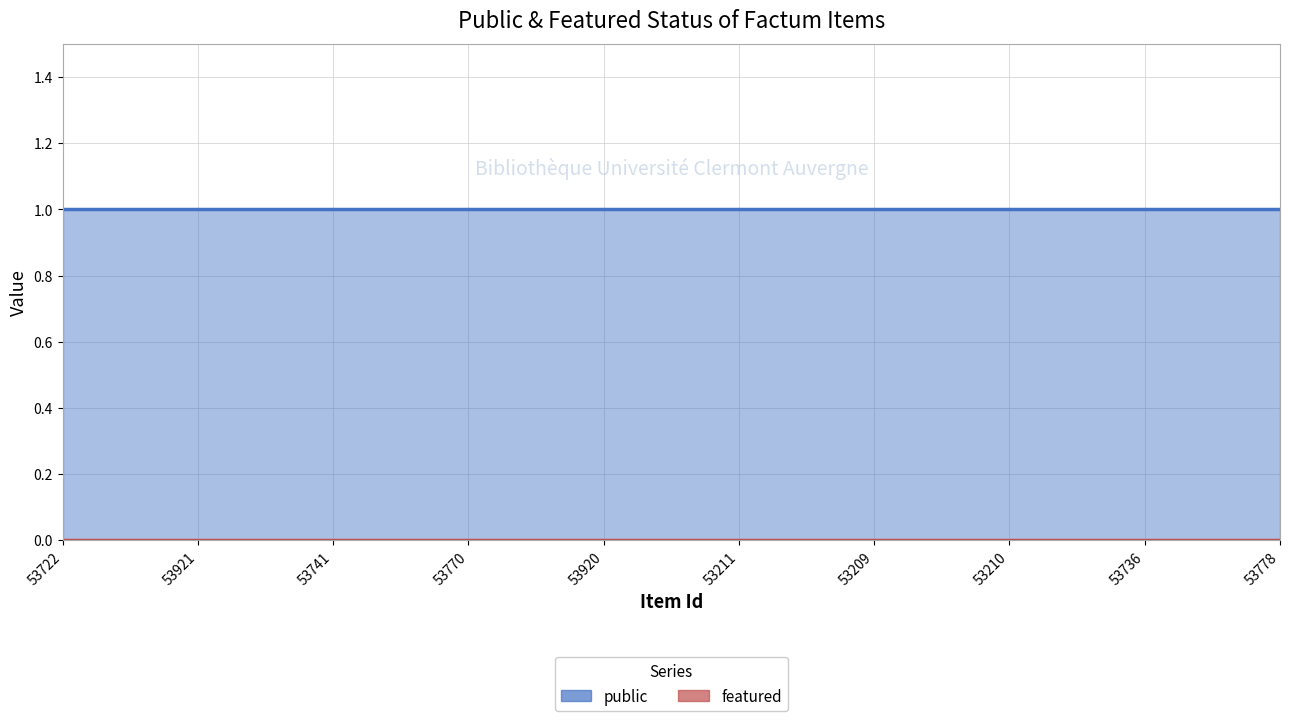

What is the total value across all series at 53770?

1